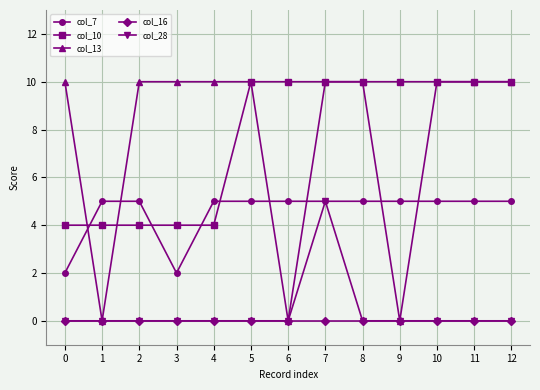

What is the average value of the col_10 series?

8